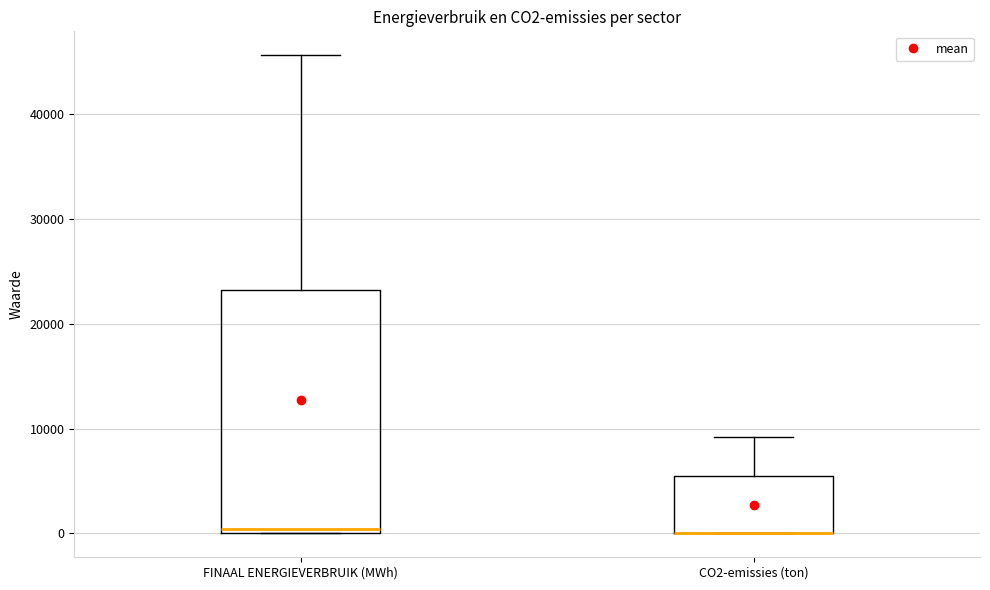

Which box is the tallest, from its lower edge to its upper edge?

FINAAL ENERGIEVERBRUIK (MWh)